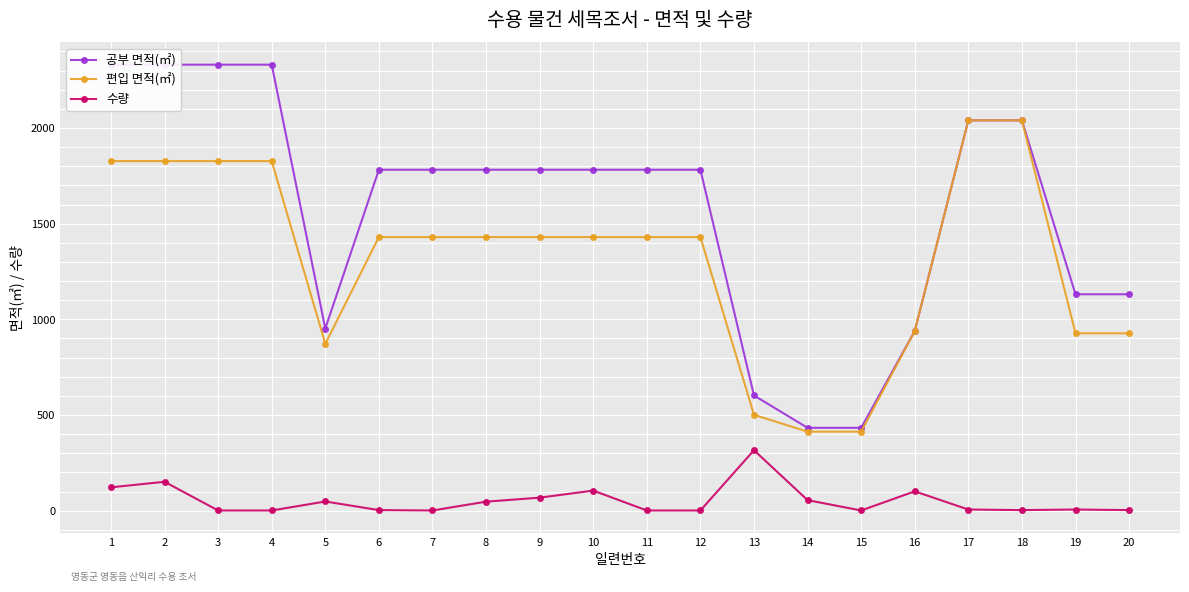

List the series in order of their peak value, highest first.

공부 면적(㎡), 편입 면적(㎡), 수량